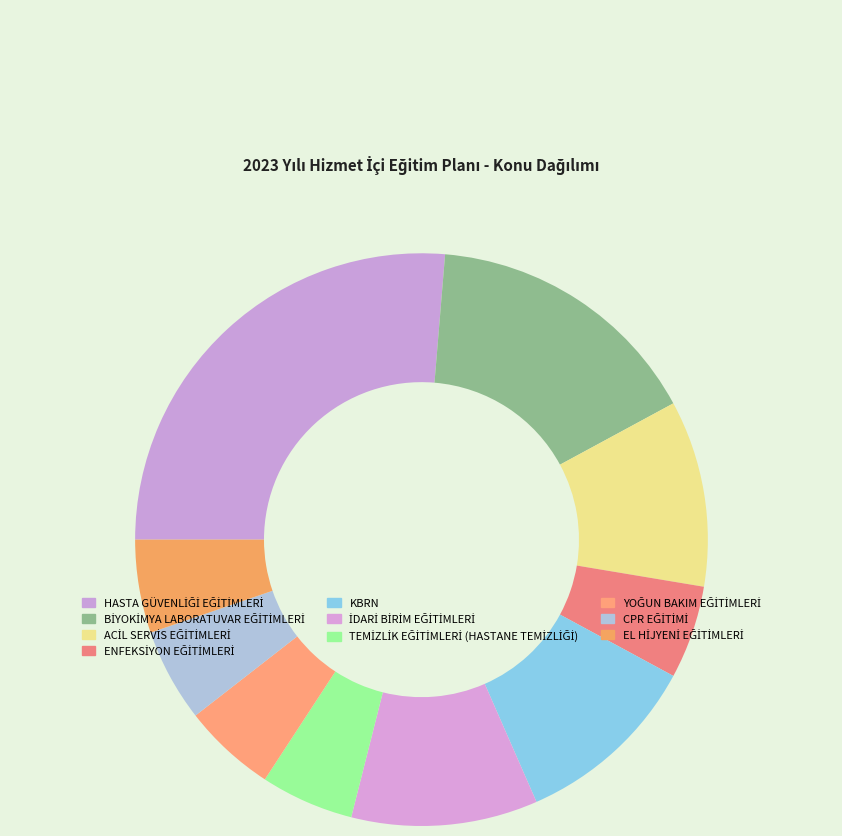

What is the change in value from HASTA GÜVENLİĞİ EĞİTİMLERİ to ACİL SERVİS EĞİTİMLERİ?

-3